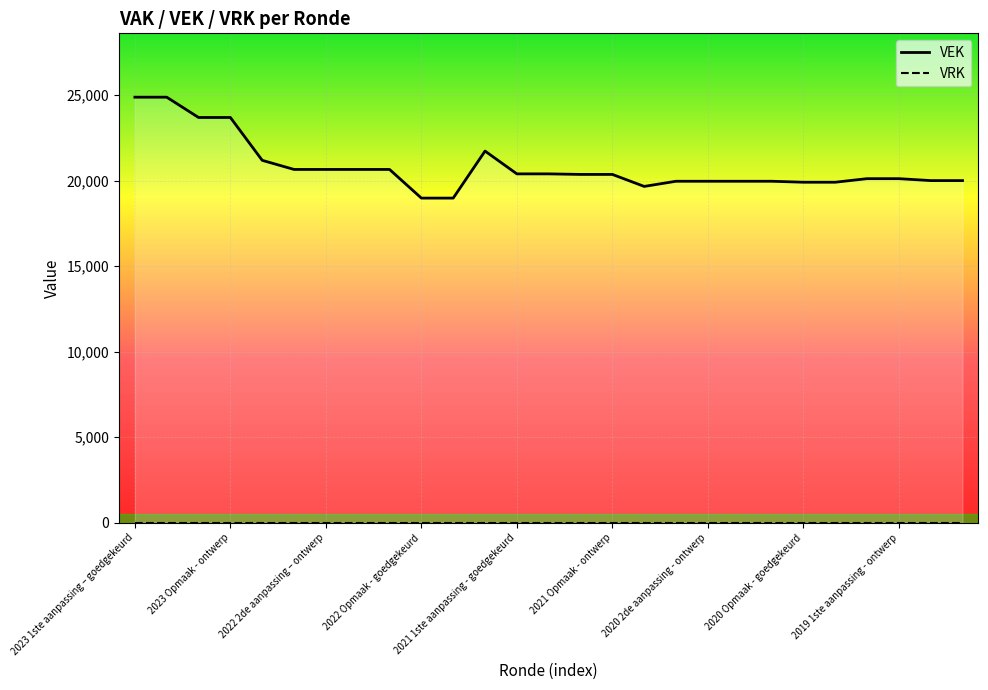

What is the change in value from 2021 Opmaak - goedgekeurd to 2019 opmaak - ontwerp?

-360